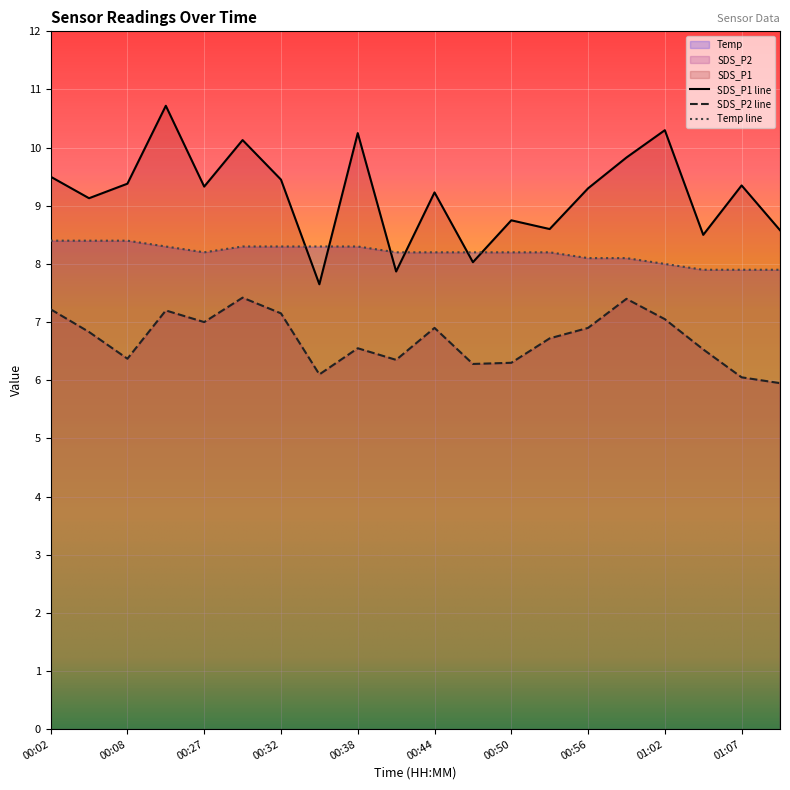

Reading left to right, what are all the values shown in this chart?

SDS_P1: 9.5	9.1	9.4	10.7	9.3	10.1	9.4	7.7	10.2	7.9	9.2	8.0	8.8	8.6	9.3	9.8	10.3	8.5	9.3	8.6
SDS_P2: 7.2	6.8	6.4	7.2	7.0	7.4	7.2	6.1	6.5	6.3	6.9	6.3	6.3	6.7	6.9	7.4	7.0	6.5	6.0	6.0
Temp: 8.4	8.4	8.4	8.3	8.2	8.3	8.3	8.3	8.3	8.2	8.2	8.2	8.2	8.2	8.1	8.1	8.0	7.9	7.9	7.9